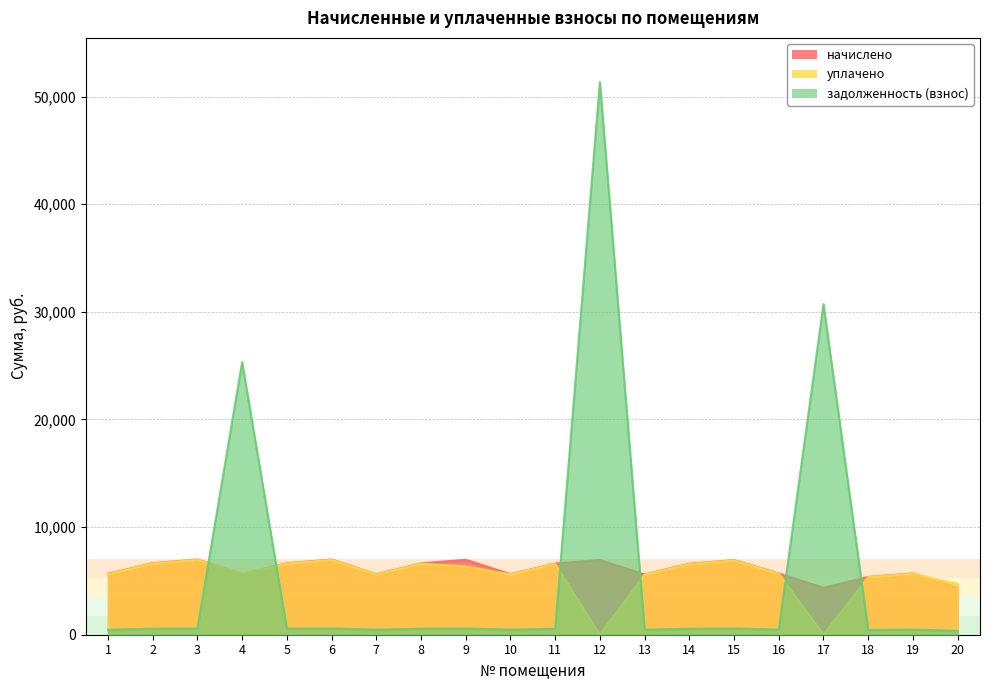

How many lines are shown in the chart?

3